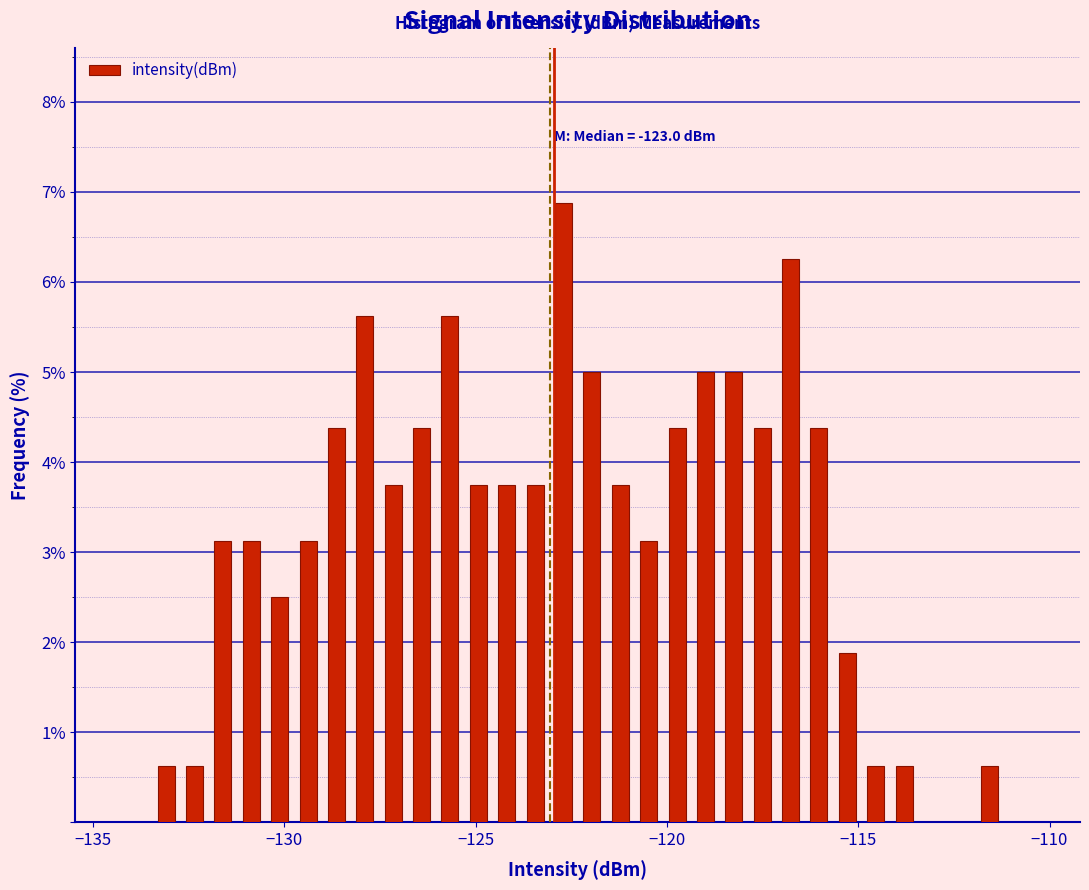

Read against the x-axis, roughly where is the centre of the tallest bar?

-122.5